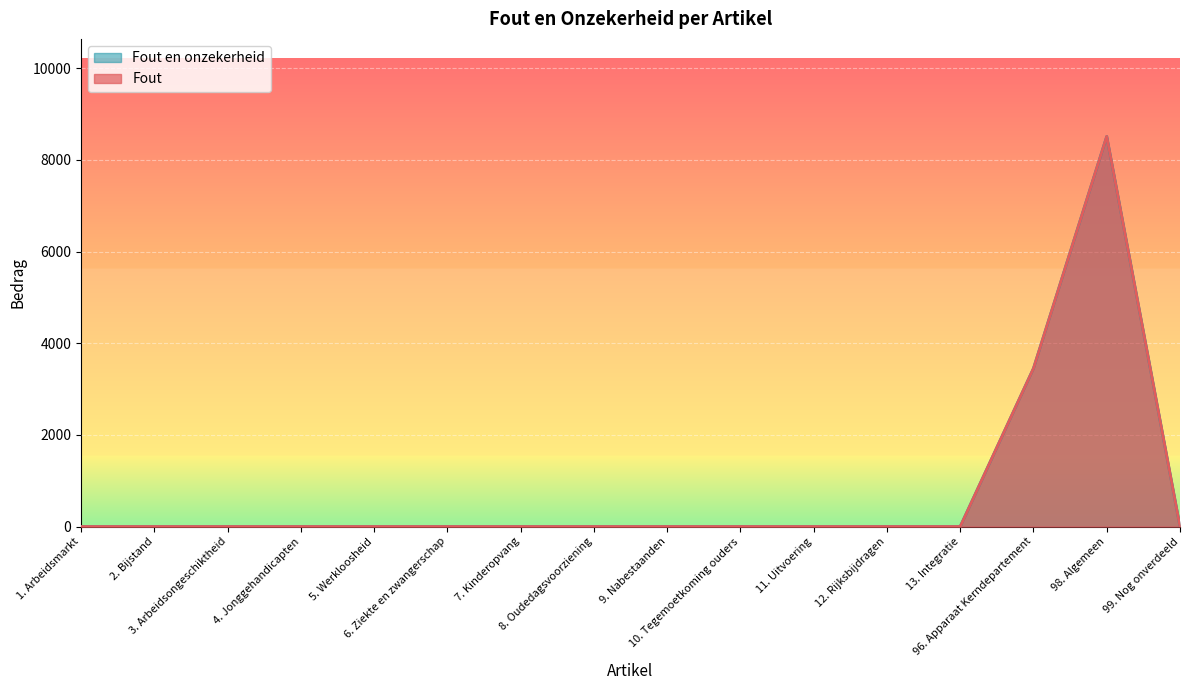

What are all the series names shown in the legend?

Fout, Fout en onzekerheid